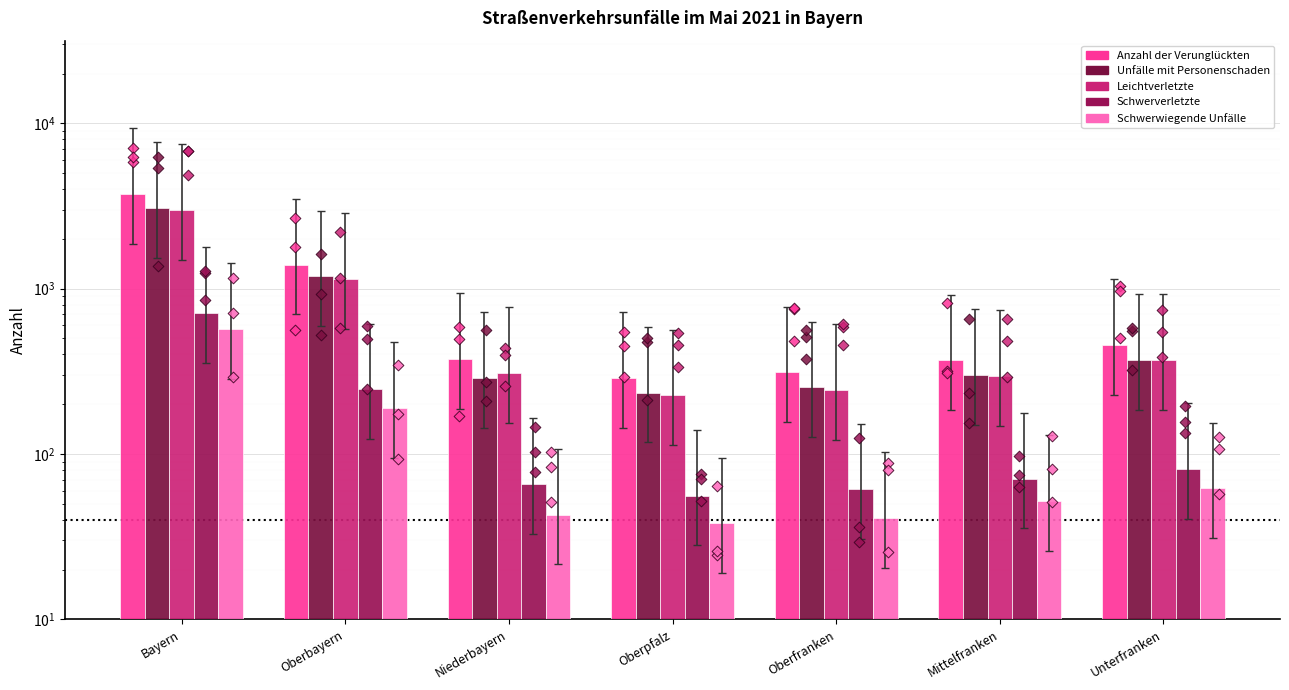

At how many categories does at least one series exceed 1072?

2